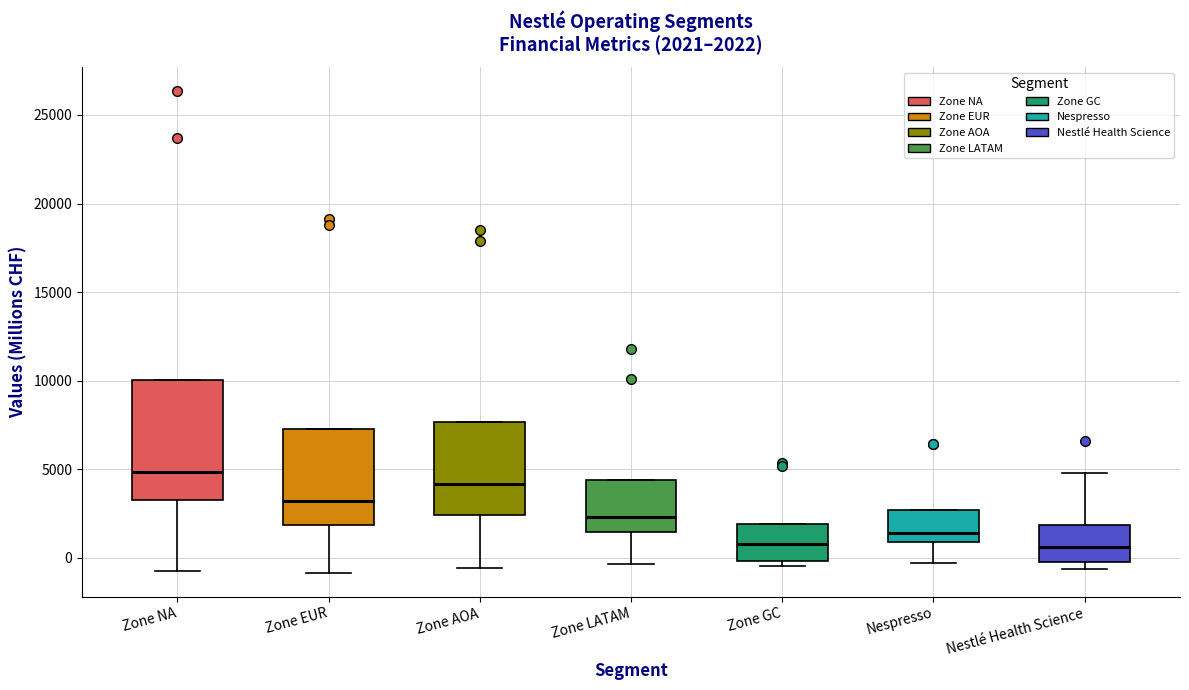

Comparing the boxes themselves (not the whiskers), which one is the tallest?

Zone NA